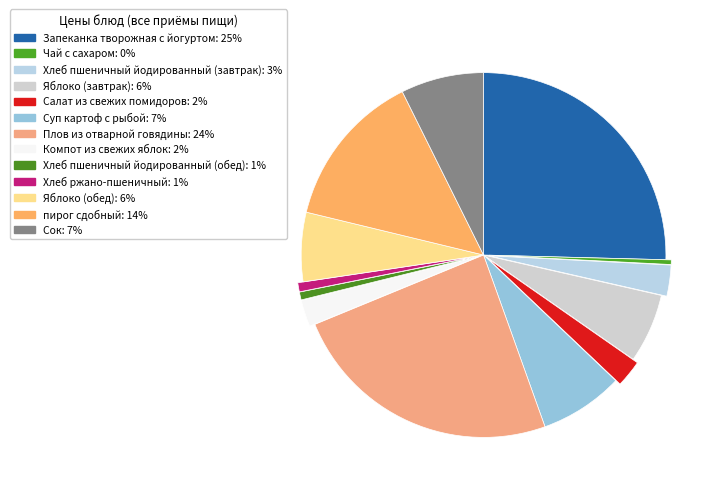

What percentage is the Хлеб пшеничный йодированный (завтрак) slice, to the nearest percent?

3%